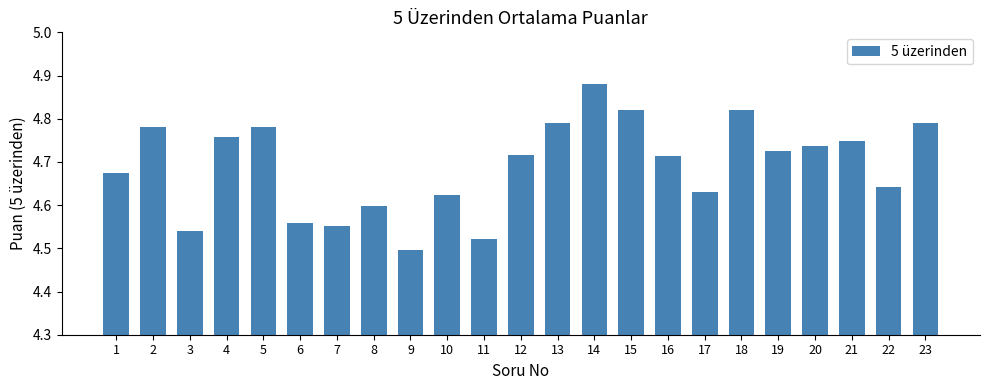

Which label corresponds to the largest value in the chart?

14